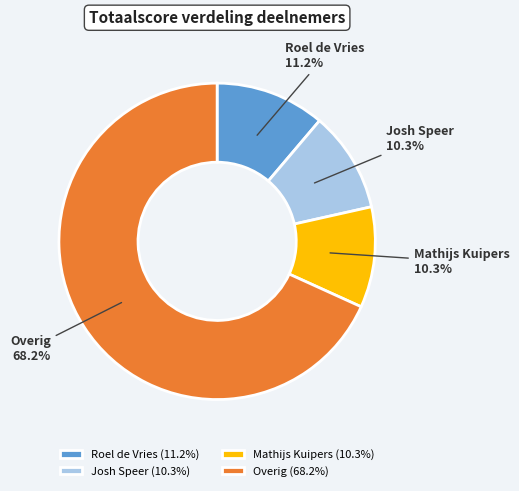

Does Mathijs Kuipers account for over 50% of the chart?

No